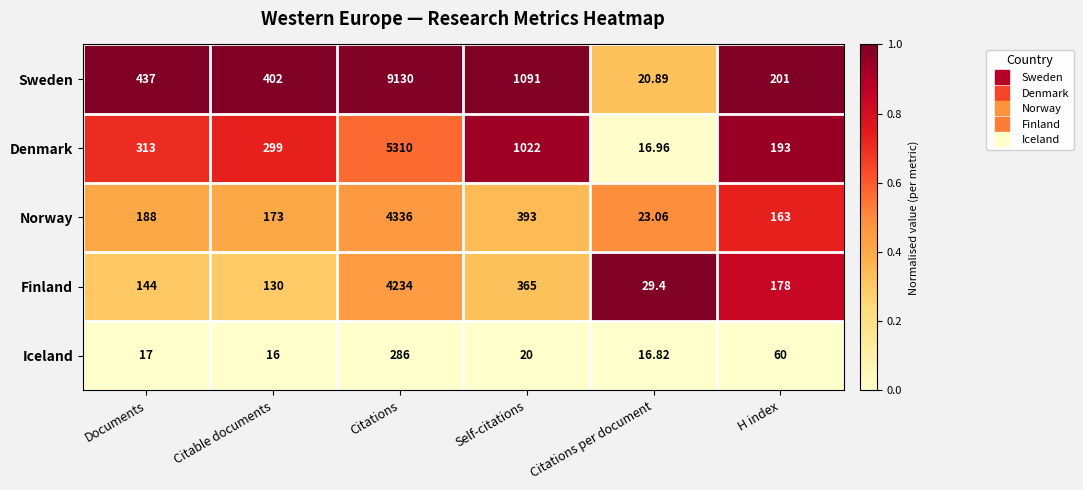

Between Citations and Self-citations, which series saw the biggest shift?

Sweden